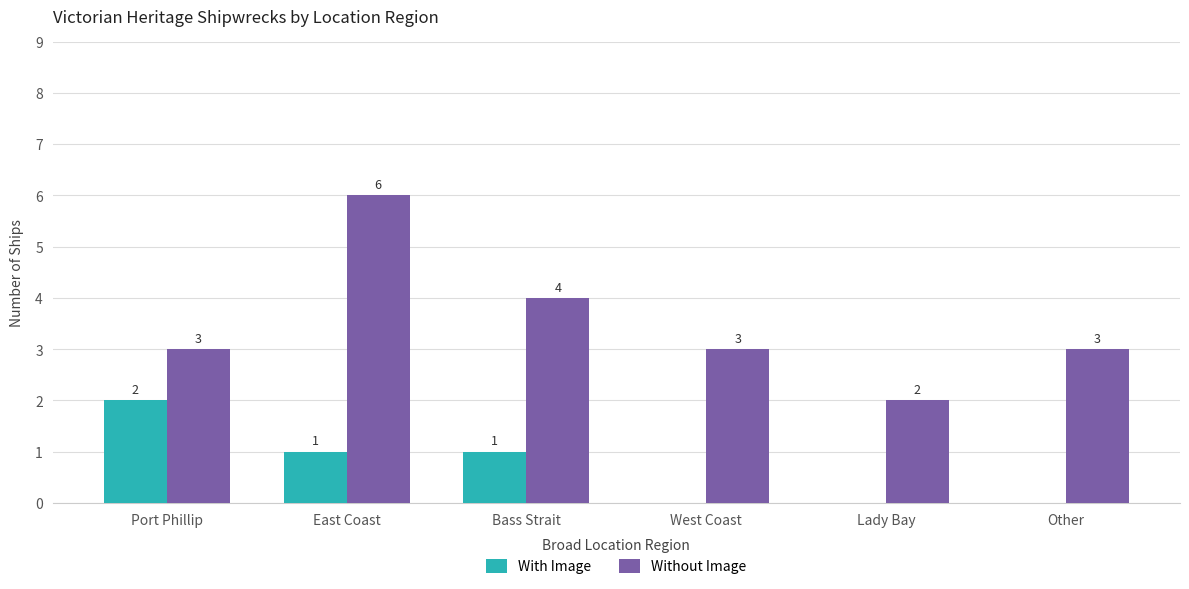

Between East Coast and Lady Bay, which series saw the biggest shift?

Without Image